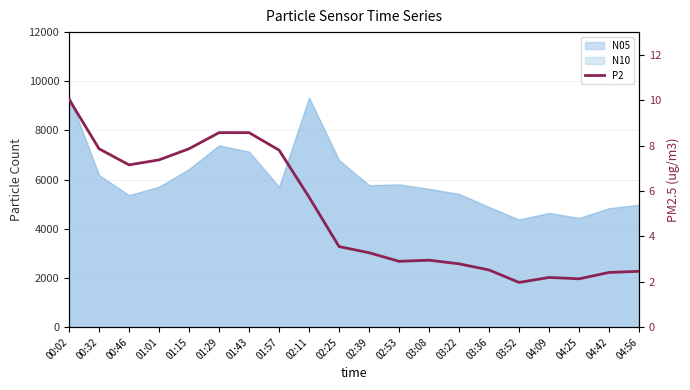

How many values are below 3?

9